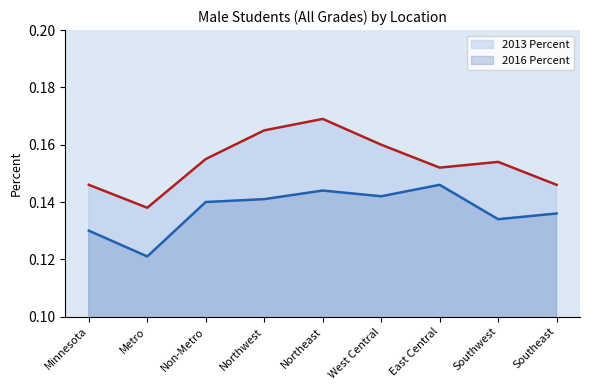

Rank the series by their average value, from highest to lowest.

2013 Percent, 2016 Percent